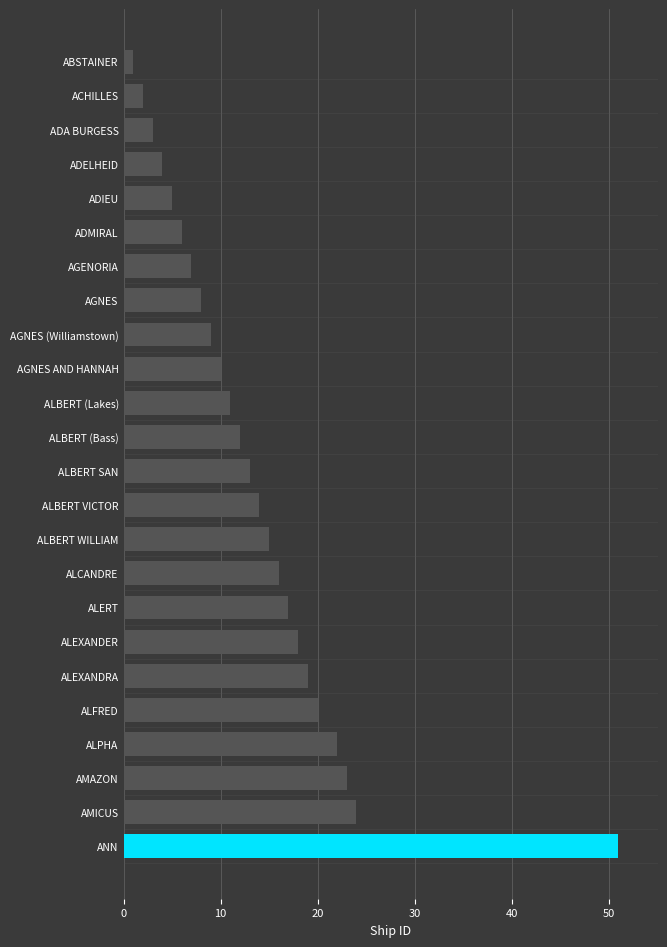

True or false: the data shows 16 at ALCANDRE.

True